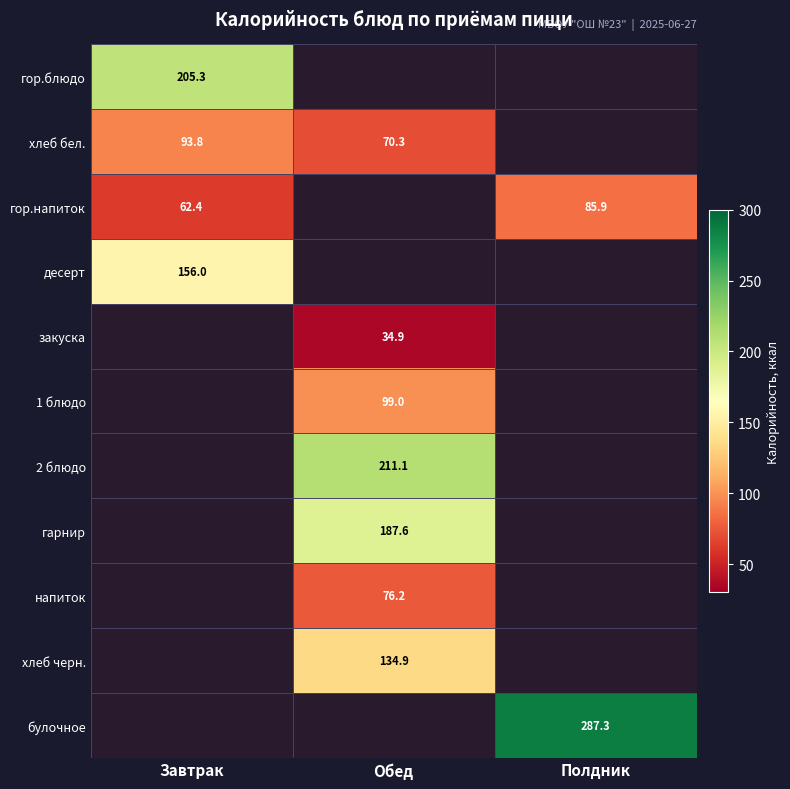

The хлеб бел. series shows 70.3 at Обед. True or false?

True